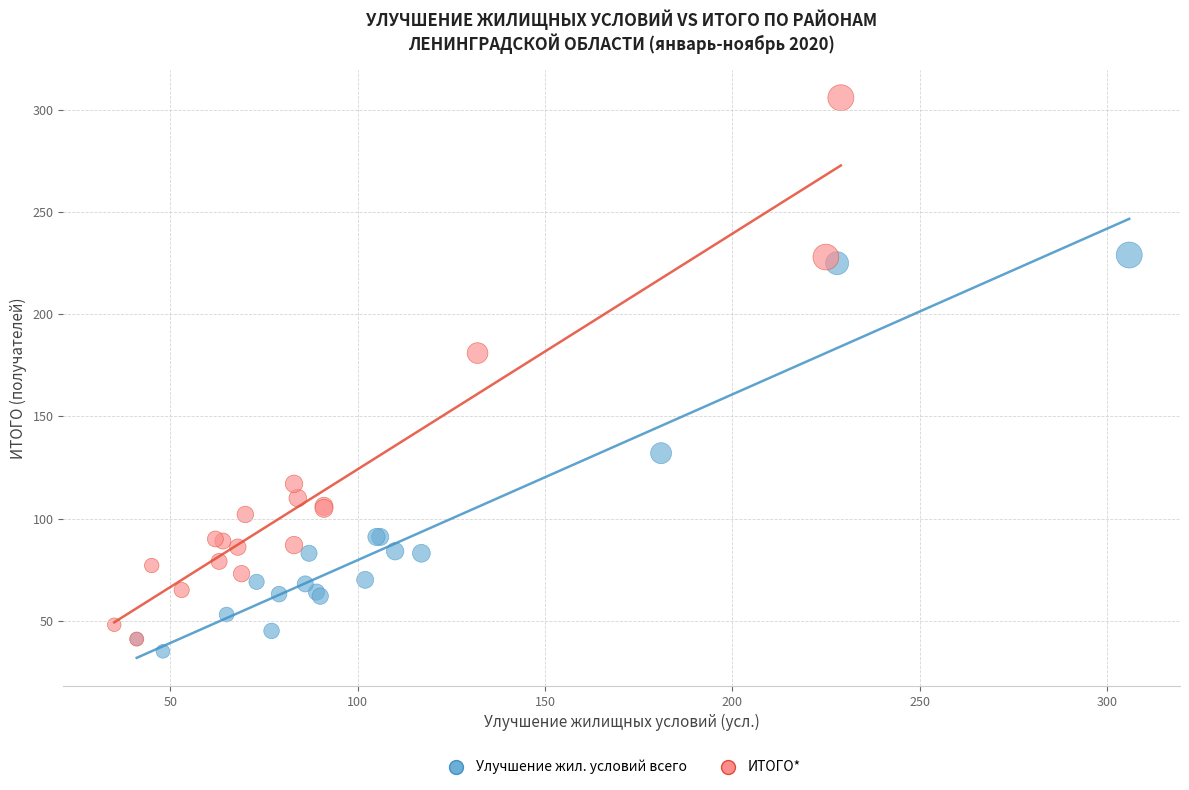

Which series contains the highest Y value?

ИТОГО*